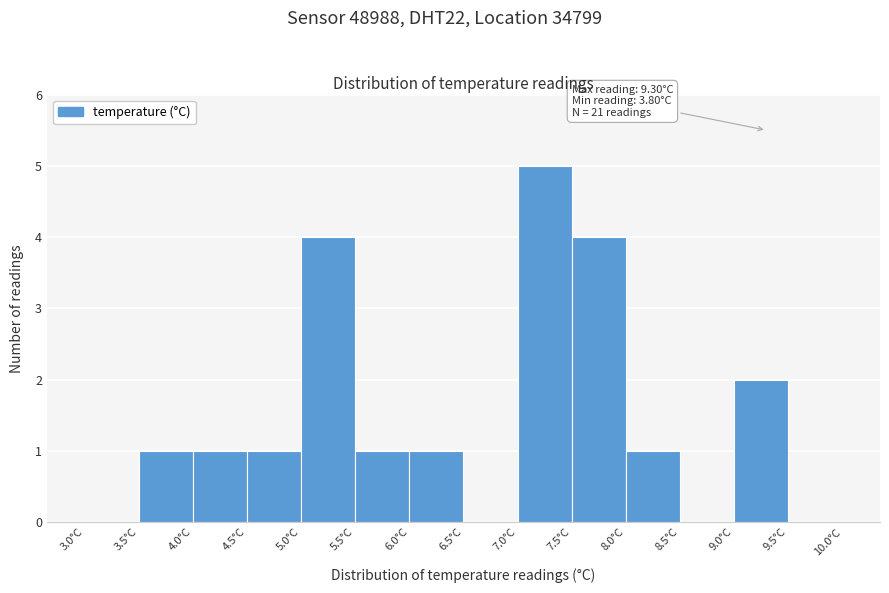

Which range on the x-axis has the tallest bar?

7.0 to 7.5